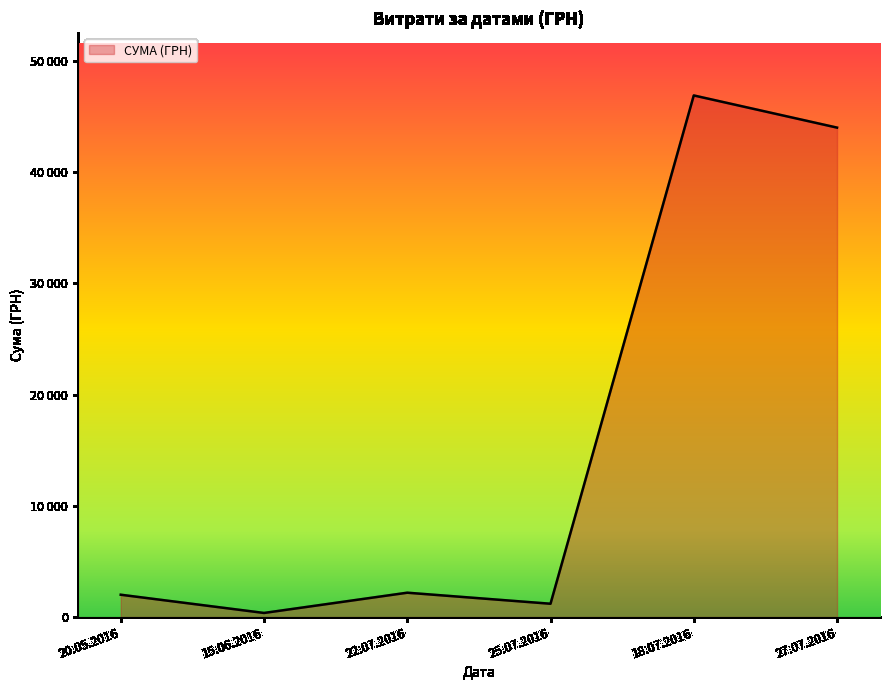

What is the difference between the maximum and minimum values?

47536.8